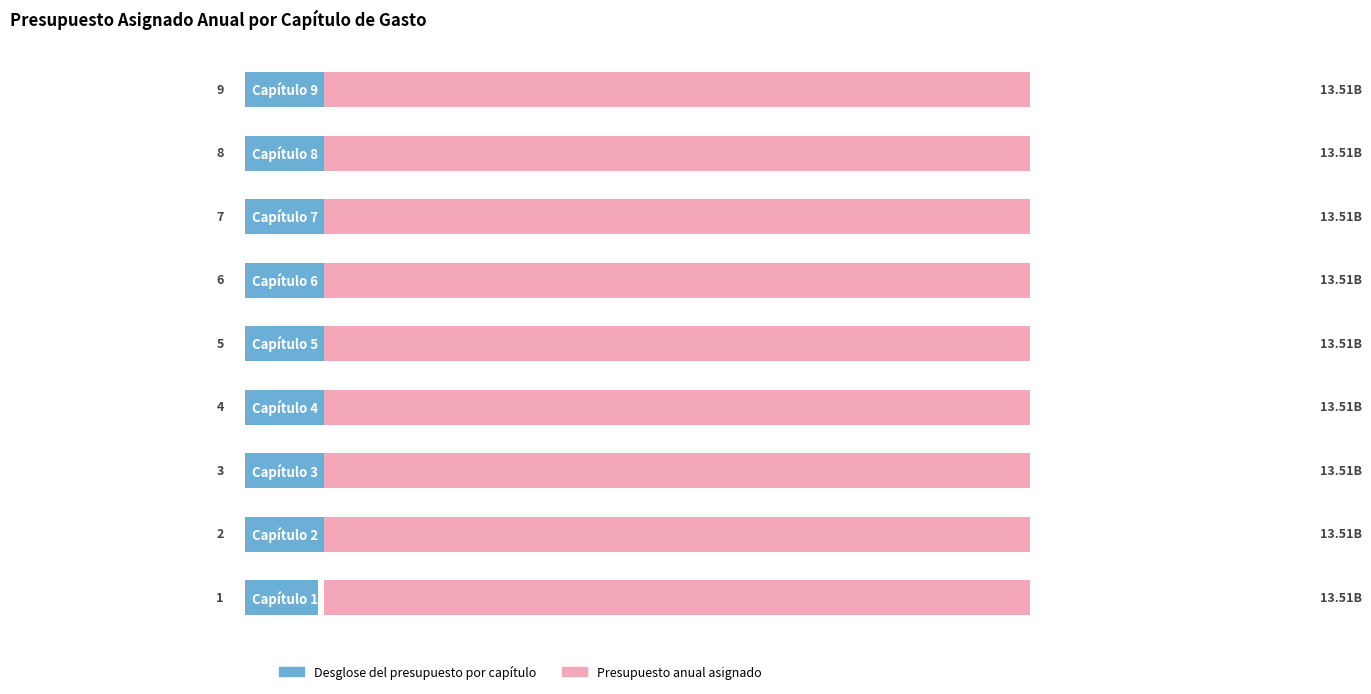

How many groups of bars are there?

9